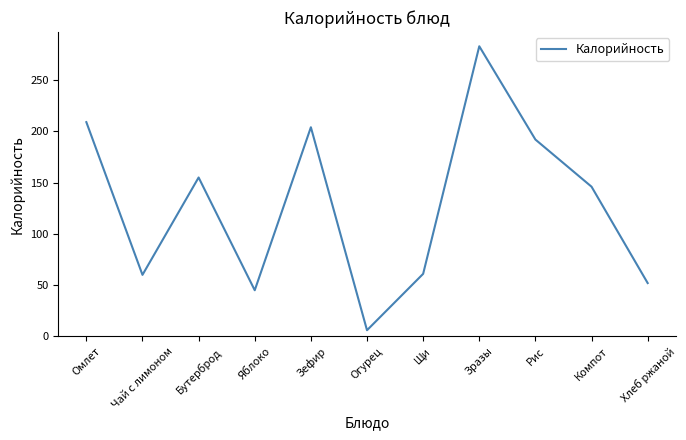

What is the sum of all values?

1413